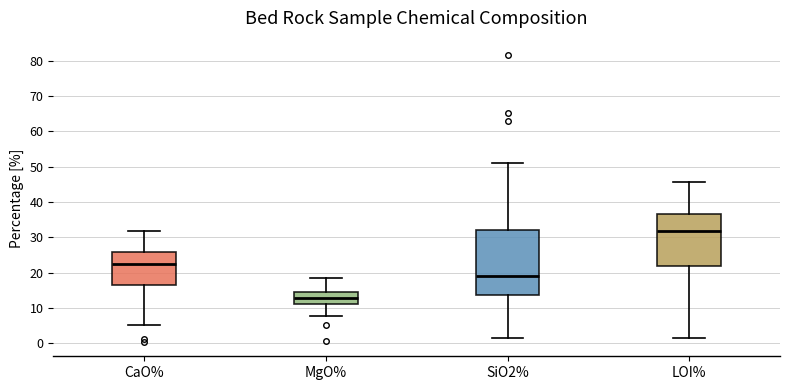

Reading left to right, read every box against the y-axis: the position of its median line, the range the box covers, and the ends of its whiskers. The values are not printed on the chart, so give them approximately, as read against the axis.

CaO%: median 22, box 17 to 26, whiskers 5 to 32
MgO%: median 13, box 11 to 15, whiskers 8 to 19
SiO2%: median 19, box 14 to 32, whiskers 1 to 51
LOI%: median 32, box 22 to 36, whiskers 2 to 46